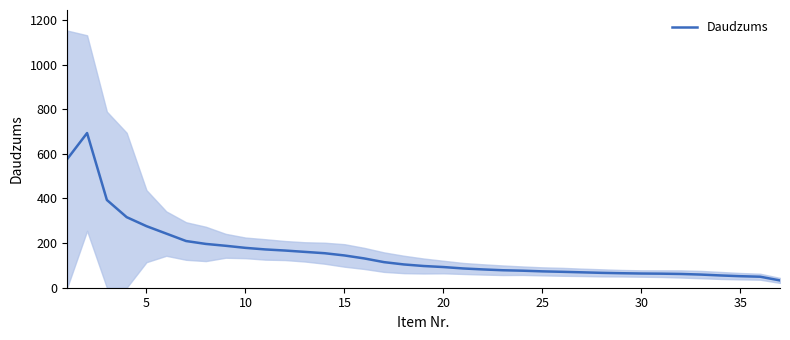

How many points are higher than both their immediate neighbors (excluding endpoints)?

1